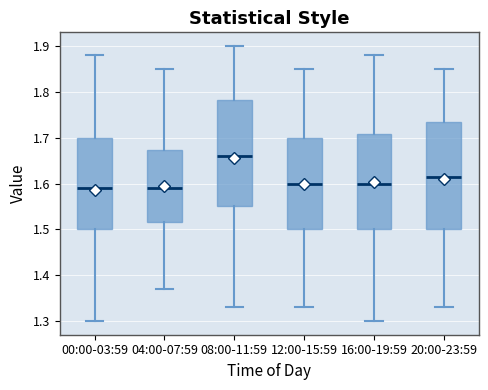

Which box has the highest median line?

08:00-11:59